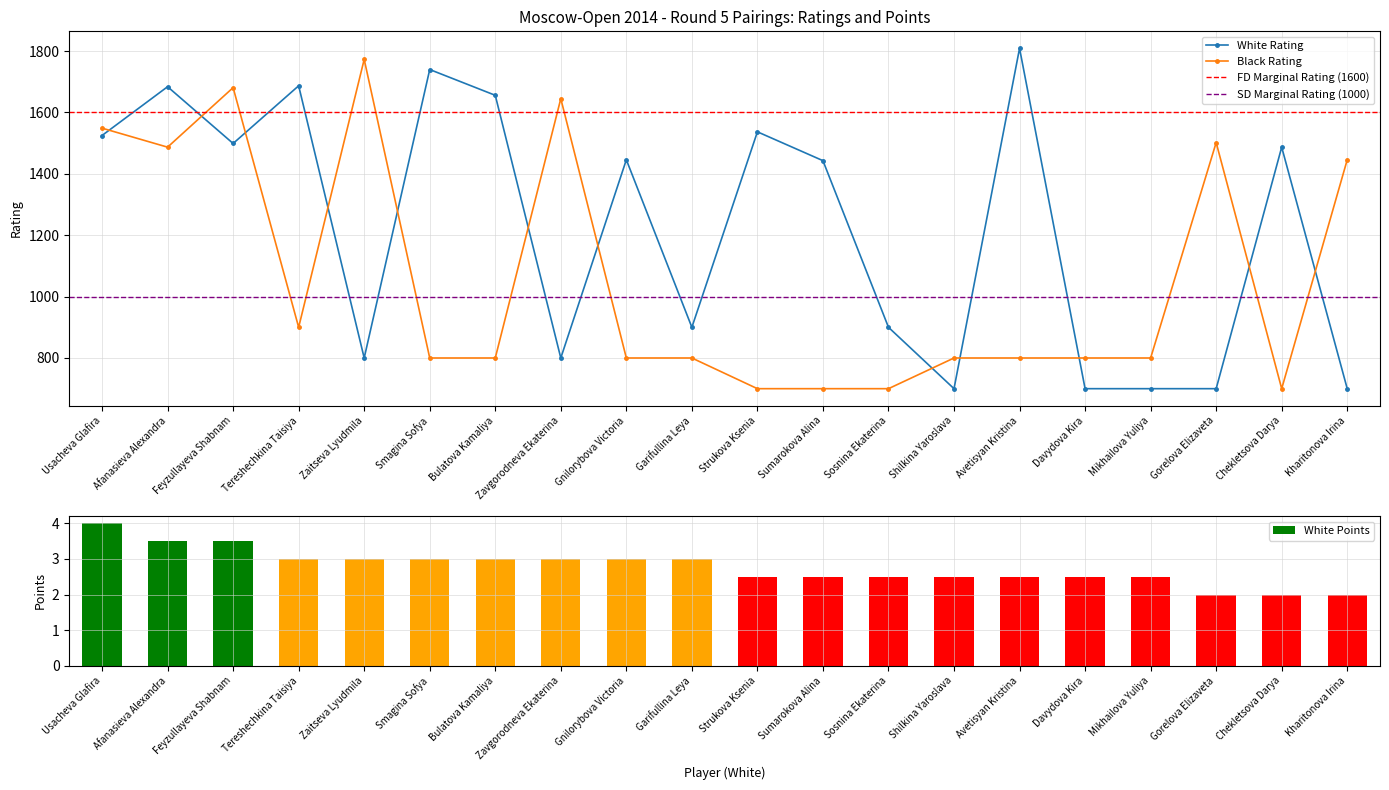

At which category is the sum across all series the highest?

Feyzullayeva Shabnam